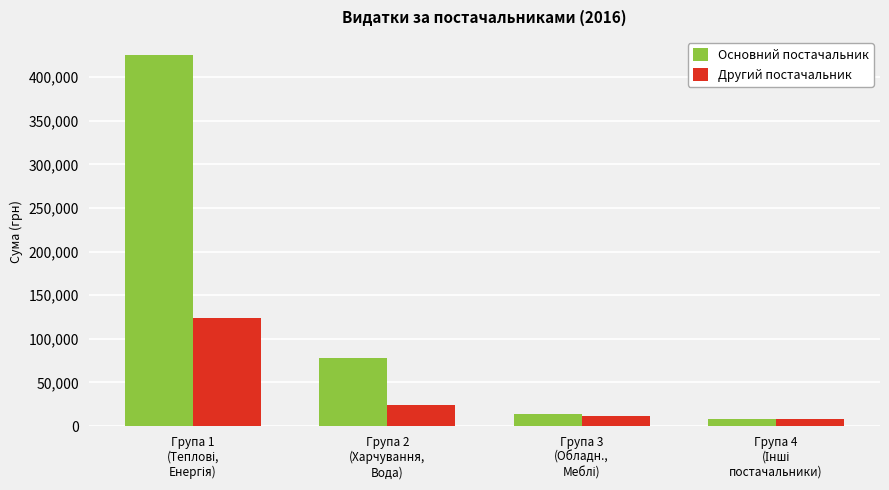

What is the average value of the Другий постачальник series?

41839.9